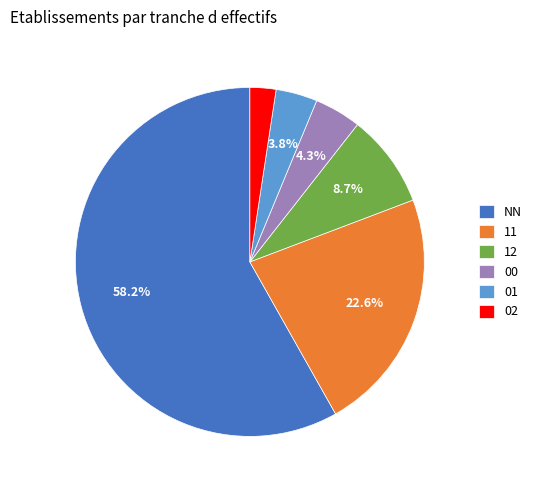

How many segments does this pie chart have?

6